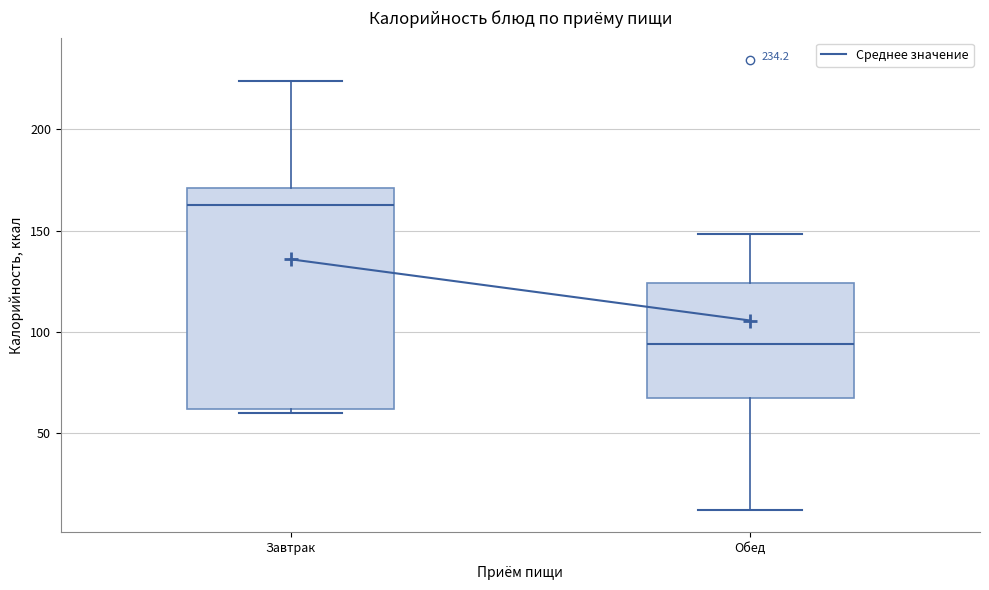

Where does the upper whisker of the box for Завтрак end on the y-axis? The values are not printed on the chart, so give them approximately, as read against the axis.

225